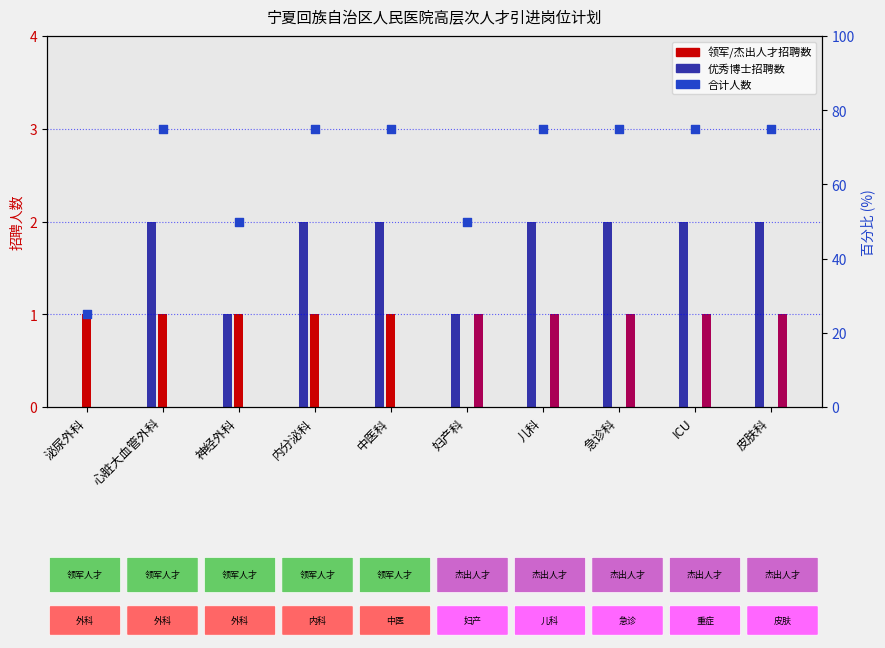

Approximately how many times larger is the value at ICU compared to 神经外科?

1.5